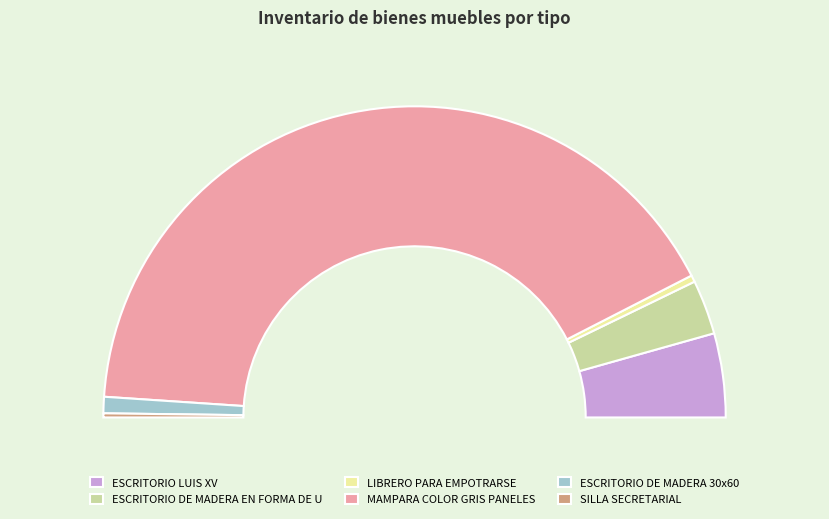

What is the ratio of the value at MAMPARA COLOR GRIS PANELES to the value at ESCRITORIO DE MADERA EN FORMA DE U?

14.6